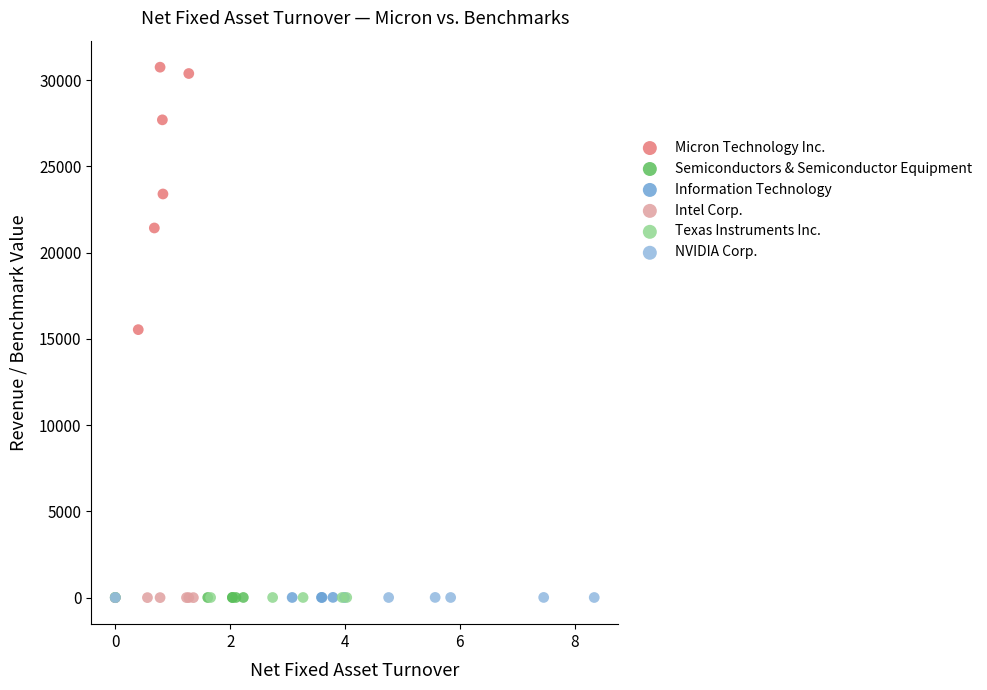

Which series contains the highest Y value?

Micron Technology Inc.